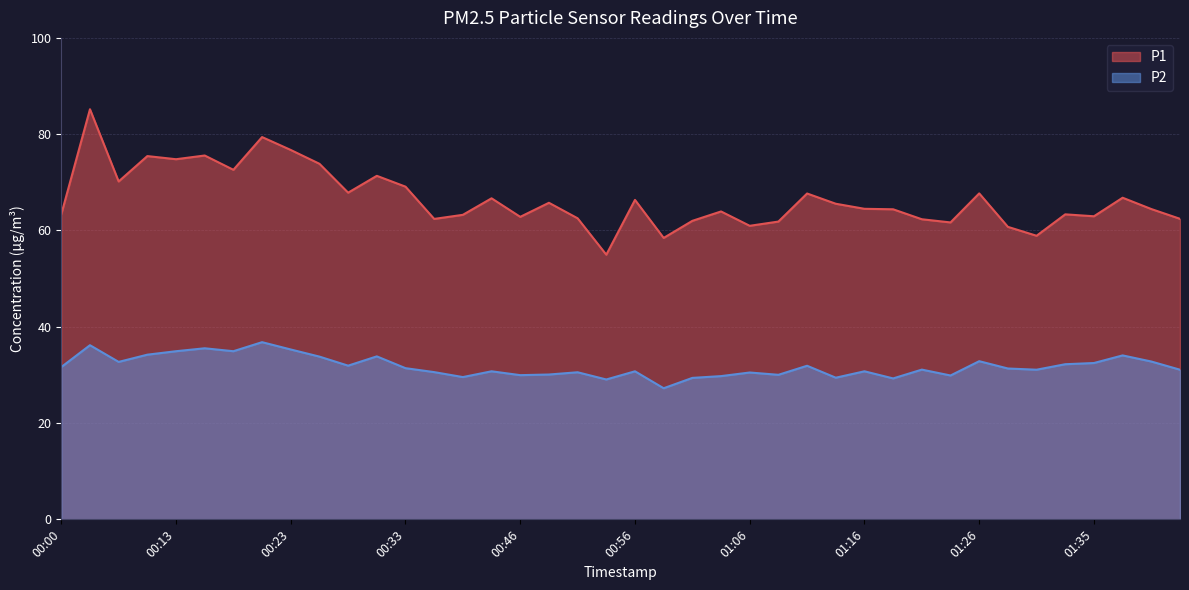

True or false: P1 and P2 cross at least once.

False